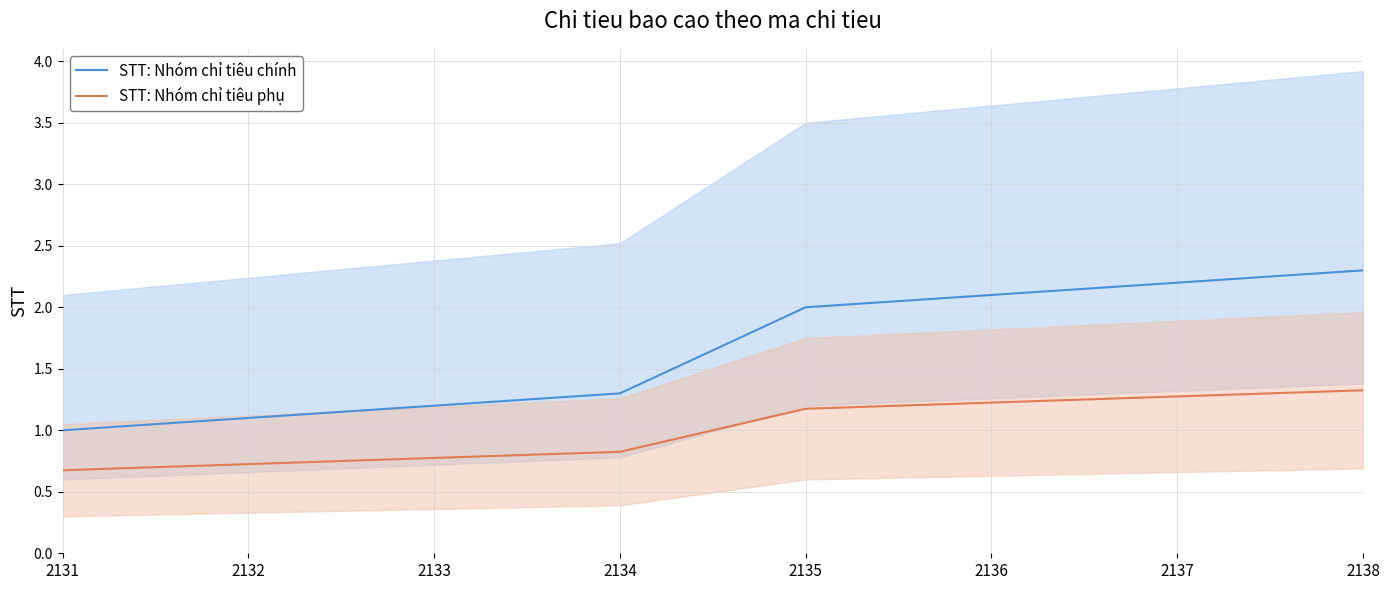

What is the difference between the STT: Nhóm chỉ tiêu chính values at 2138 and 2135?

0.3